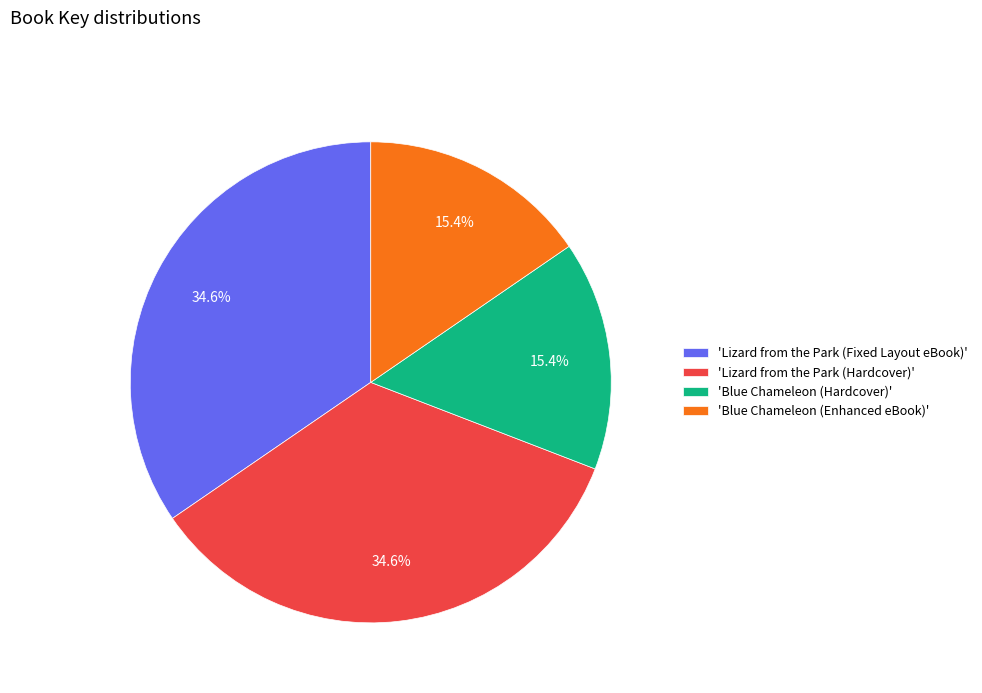

Approximately how many times larger is the value at 'Lizard from the Park (Hardcover)' compared to 'Blue Chameleon (Enhanced eBook)'?

2.2